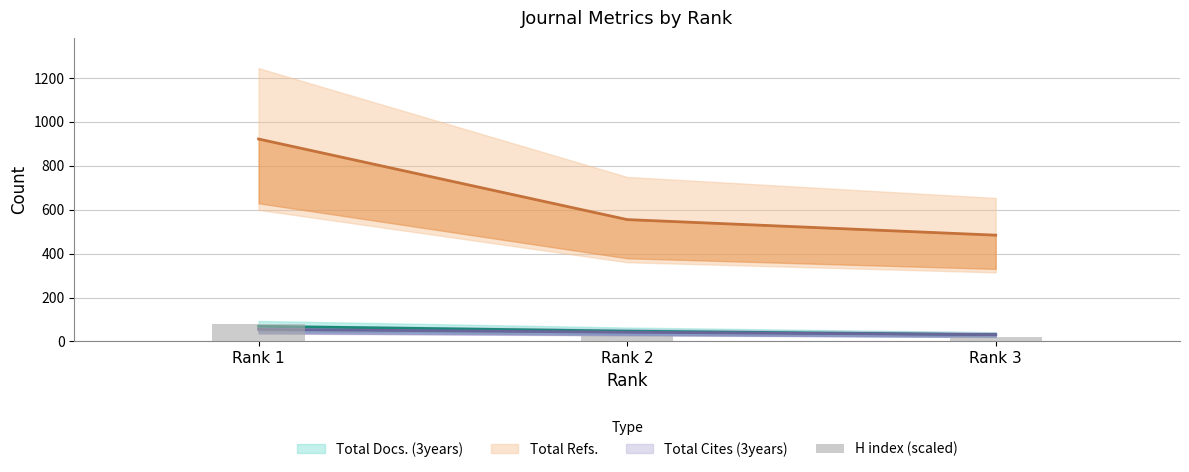

List the labels in order of value, largest first.

Rank 1, Rank 2, Rank 3